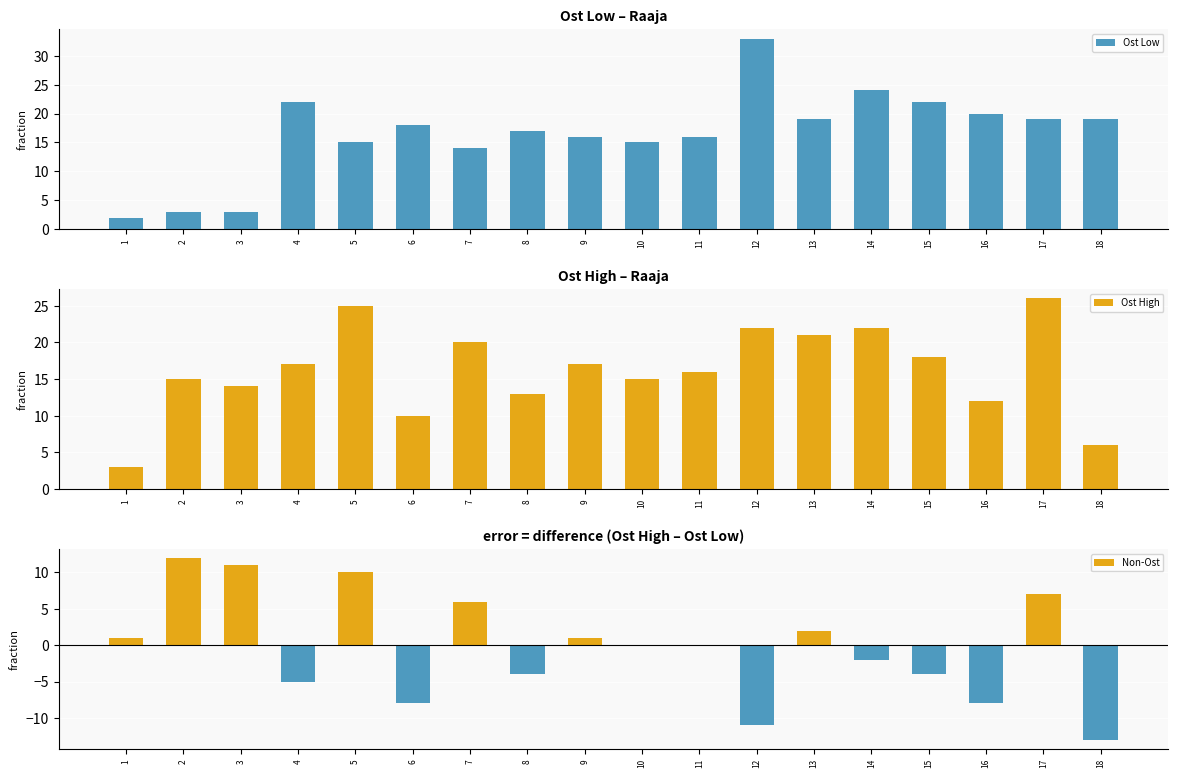

What value does the Ost High series have at 13, to the nearest 10?

20